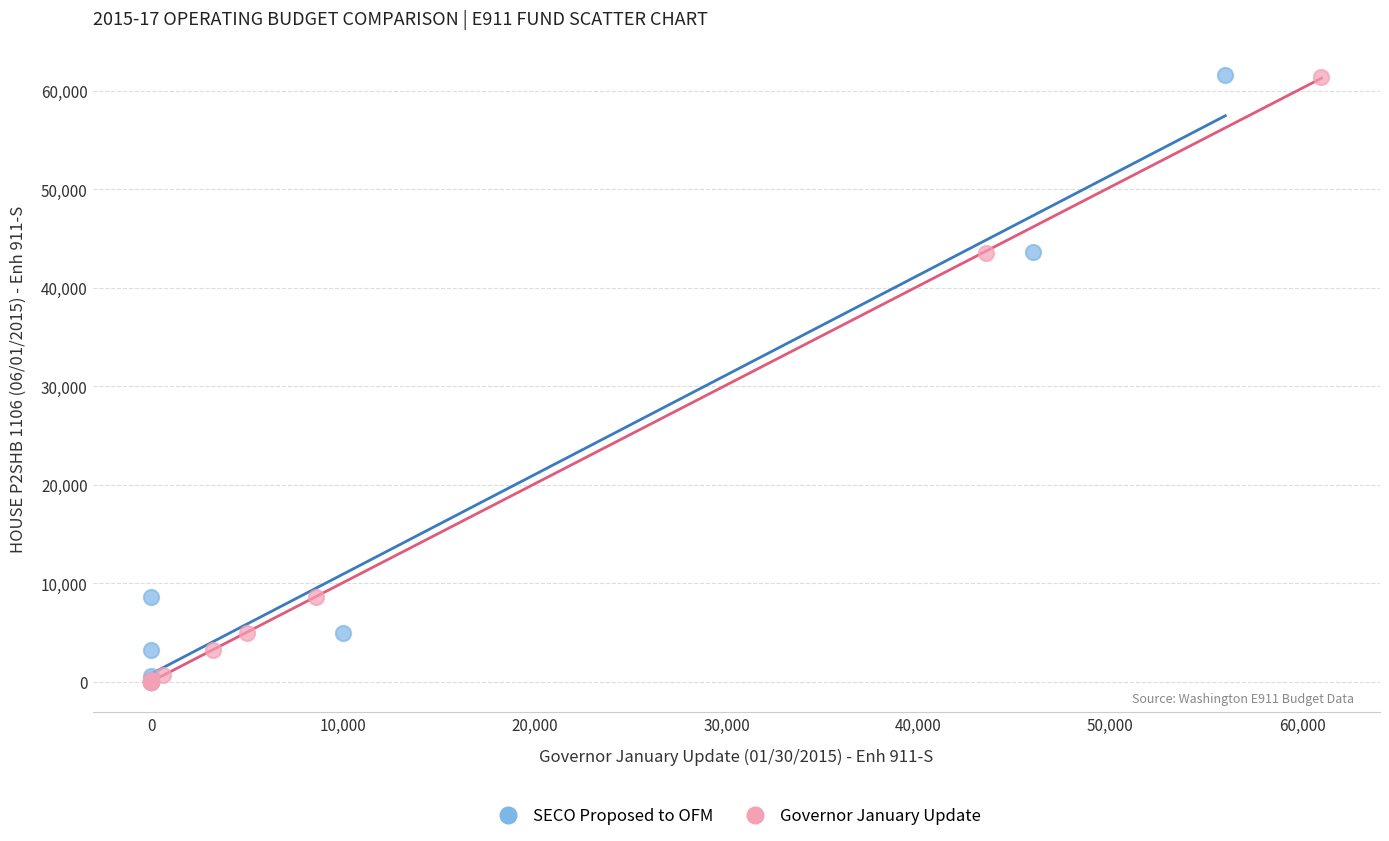

What are all the series names shown in the legend?

SECO Proposed to OFM, Governor January Update